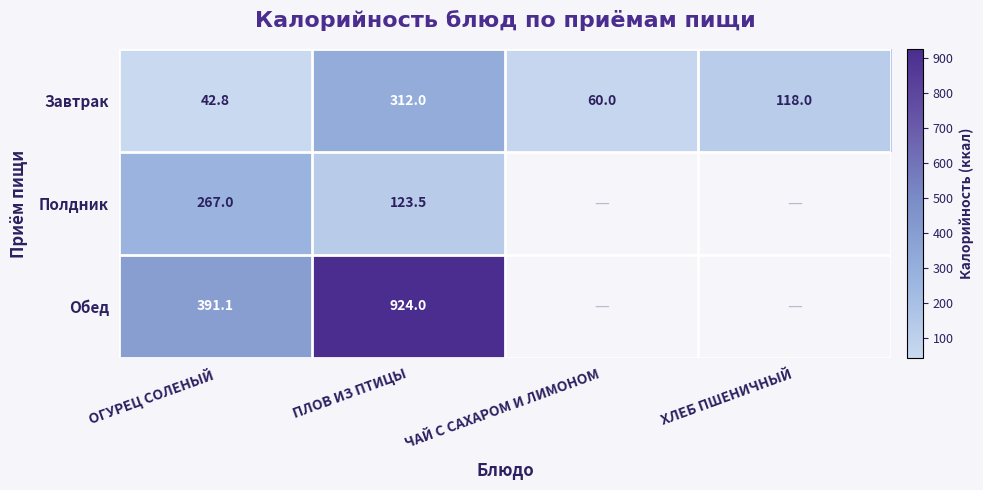

Rank the series by their maximum value, from highest to lowest.

Обед, Завтрак, Полдник